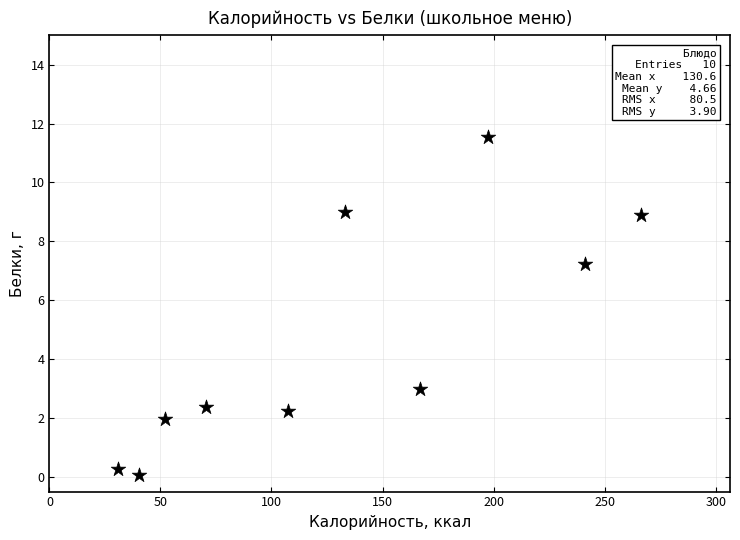

What Y value in the scatter plot is closest to 5?

3.0